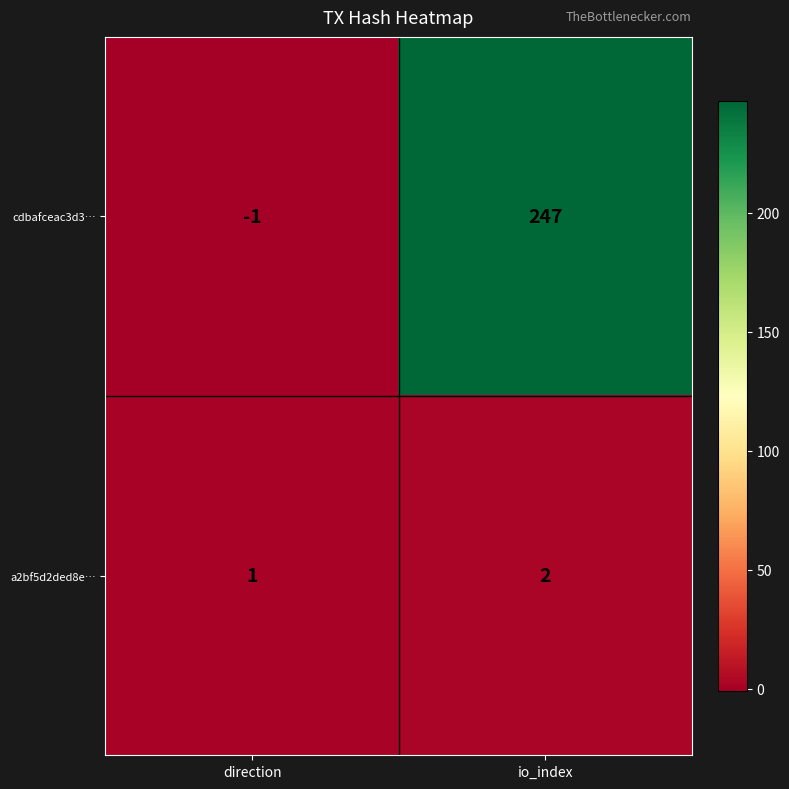

What is the smallest value displayed?

-1